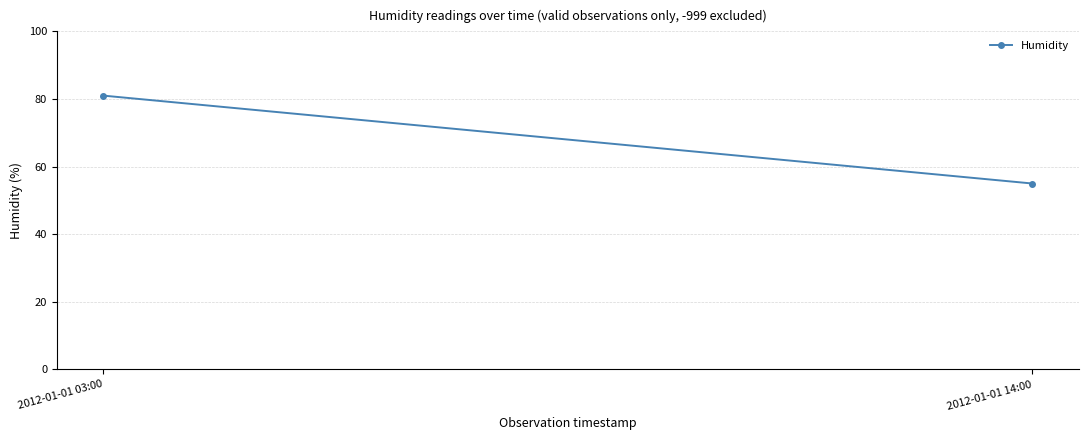

Reading left to right, extract all data points from this chart.

2012-01-01 03:00=81	2012-01-01 14:00=55